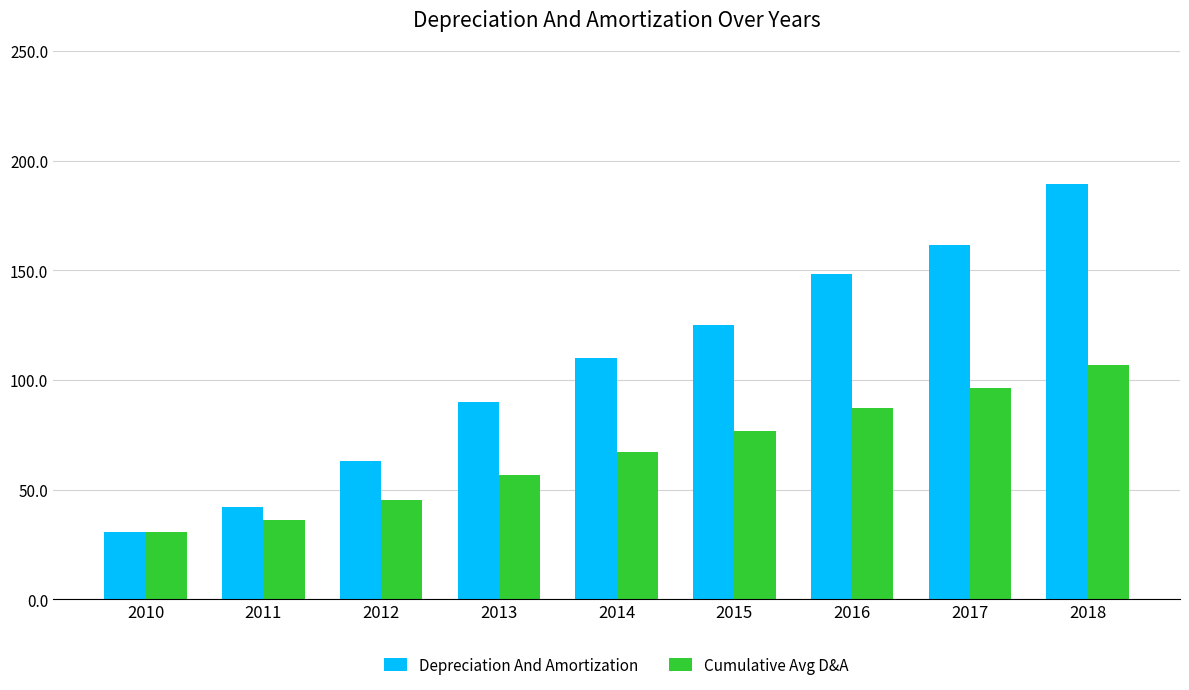

What is the total value across all series at 2018?

296.3